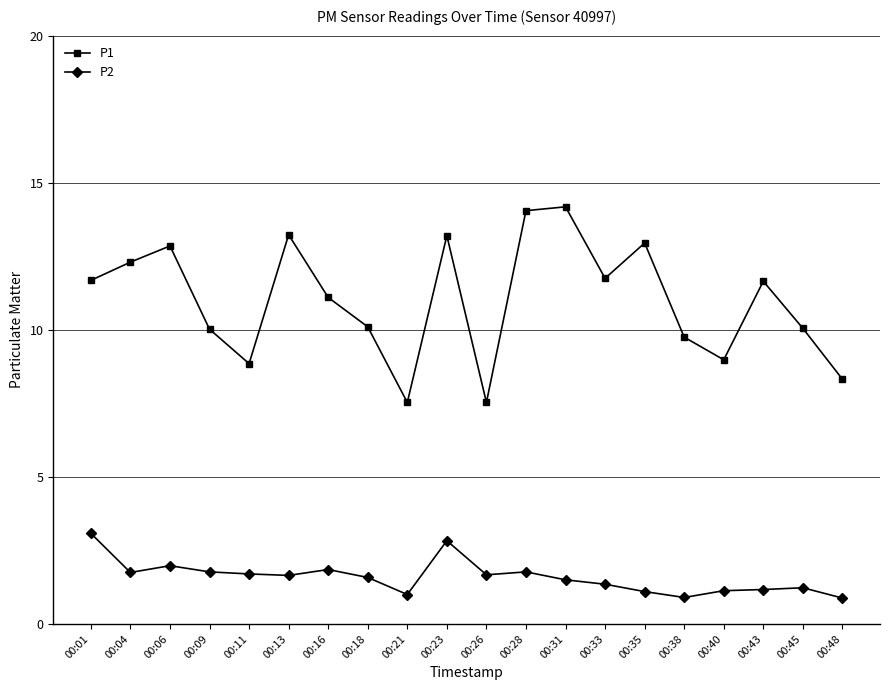

How many lines are shown in the chart?

2